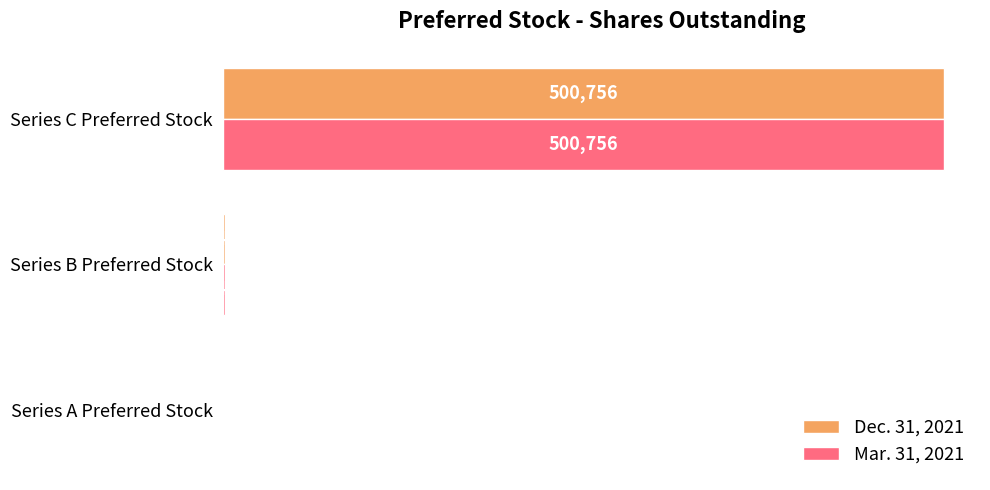

At which category is the sum across all series the highest?

Series C Preferred Stock